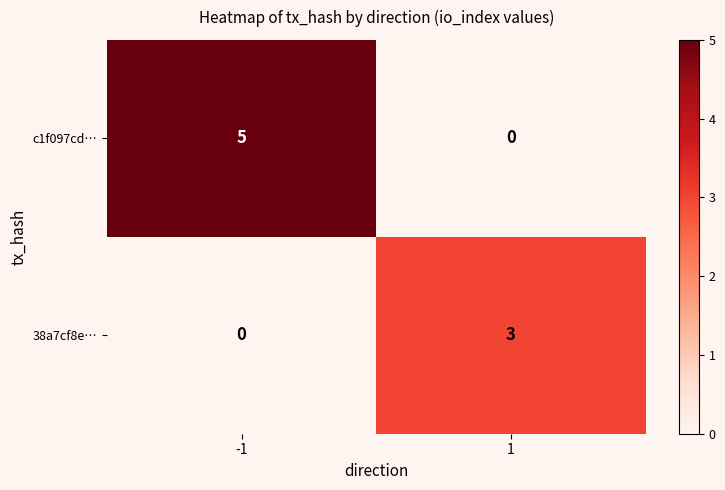

Read the c1f097cd… value at -1.

5